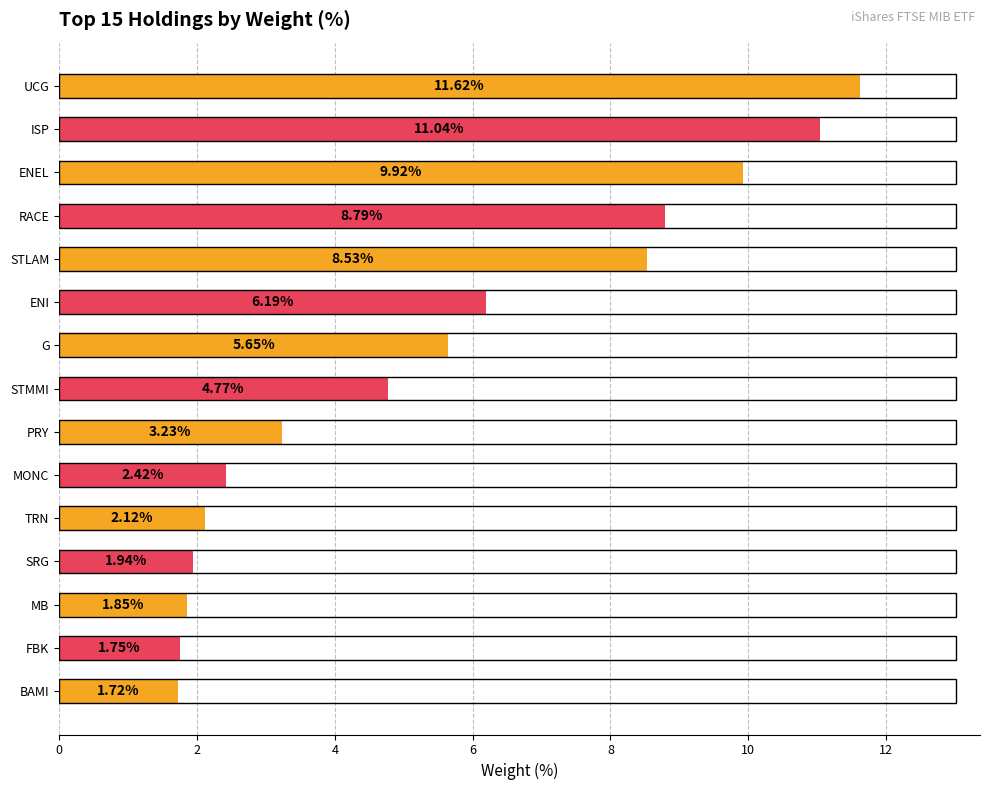

What is the ratio of the value at ENEL to the value at SRG?

5.1